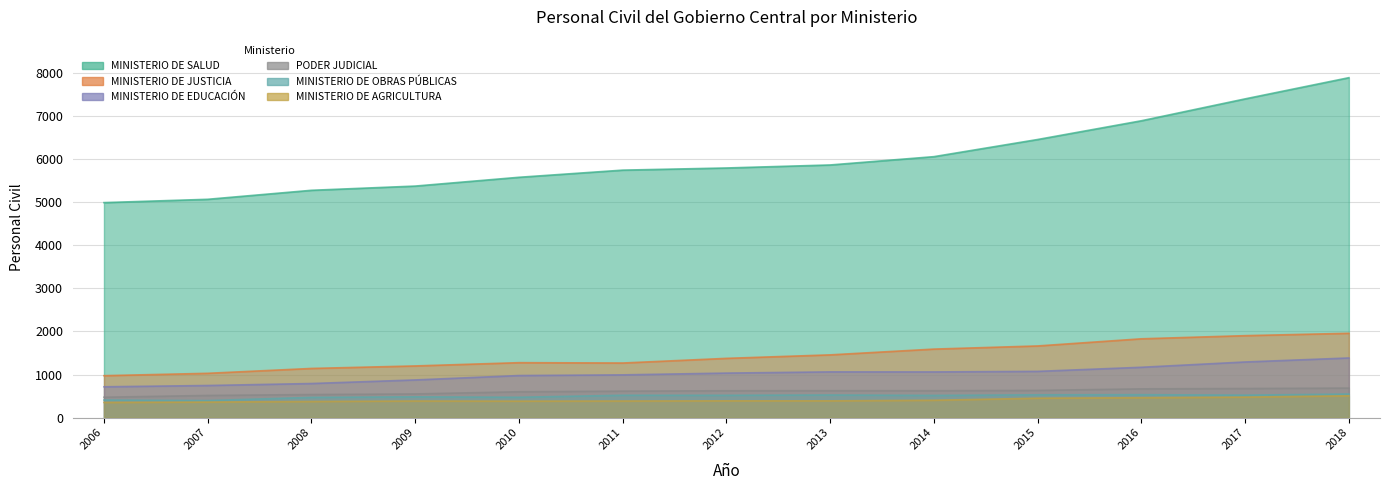

What is the total value across all series at 2009?

8863